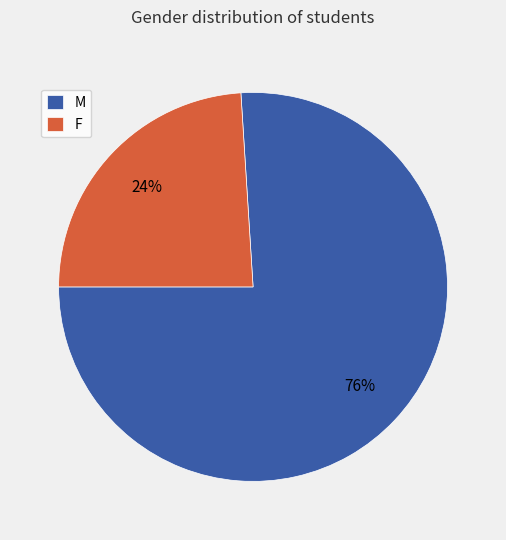

Count the number of slices in the pie.

2